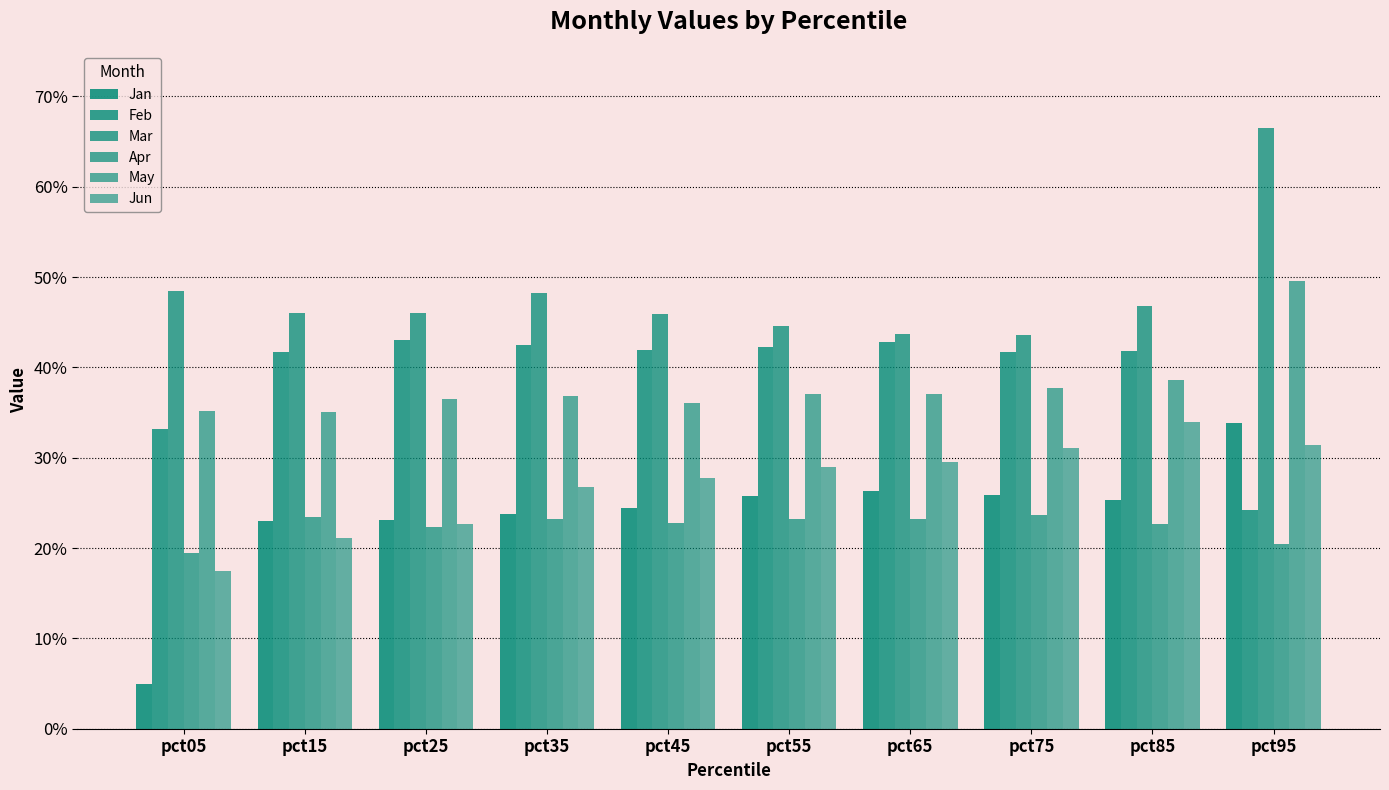

Does the chart contain stacked bars?

No